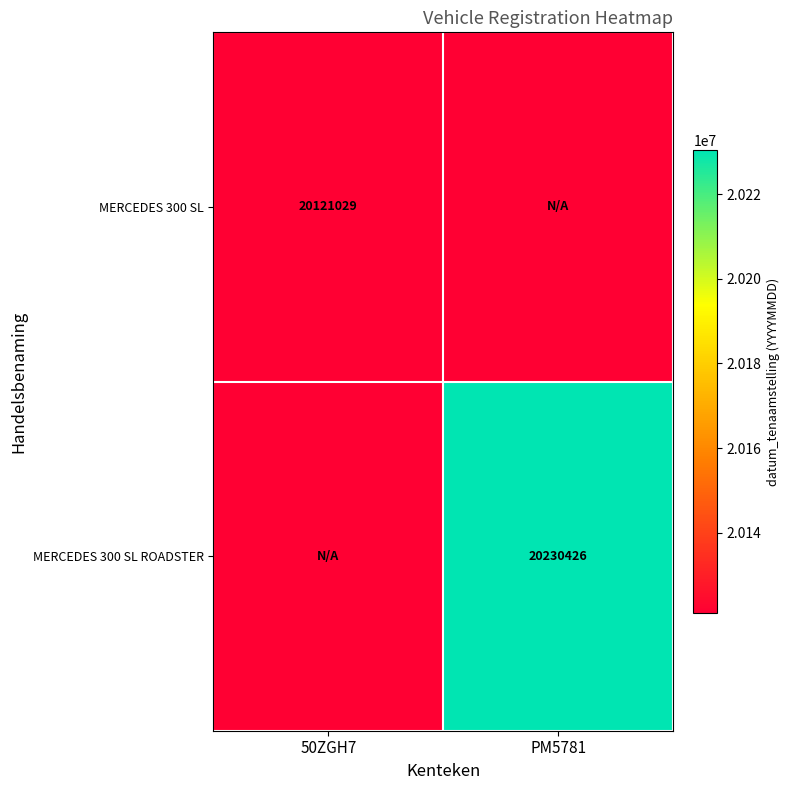

At which category does the chart reach its minimum across all series?

50ZGH7